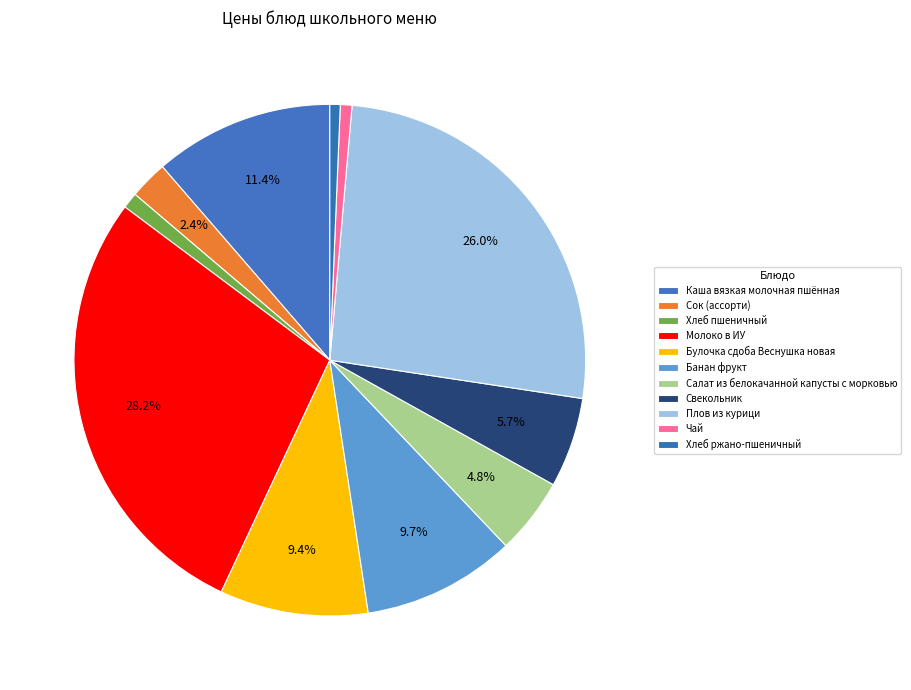

Count the number of slices in the pie.

11